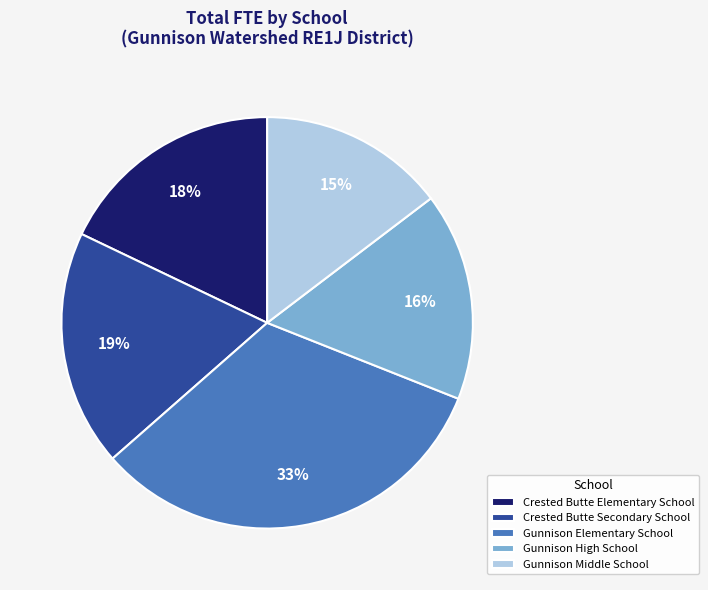

Count the number of slices in the pie.

5